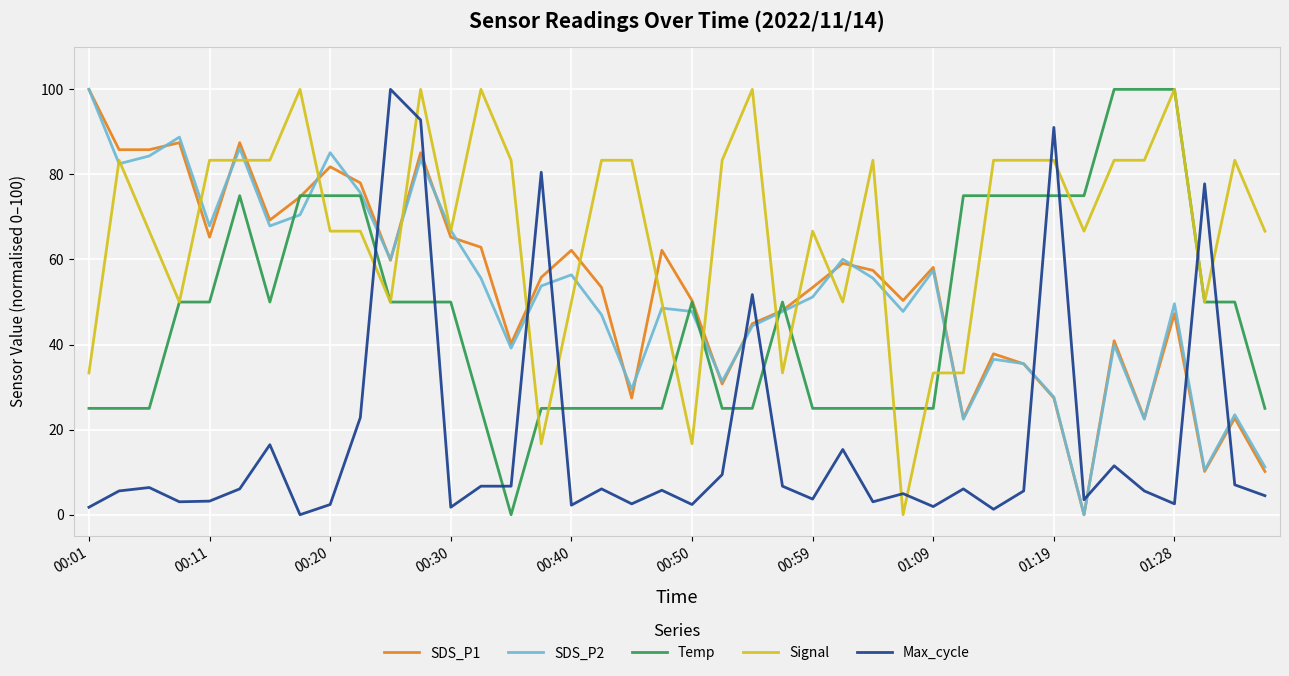

At how many categories does at least one series exceed 38?

40